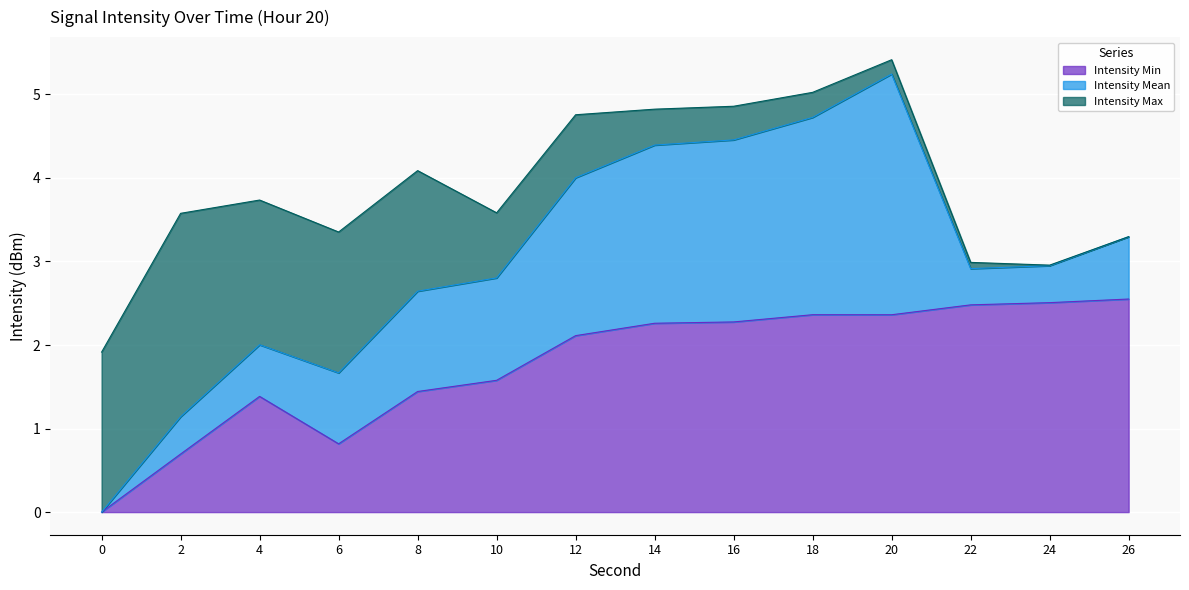

What is the maximum value for Intensity Min?

2.6